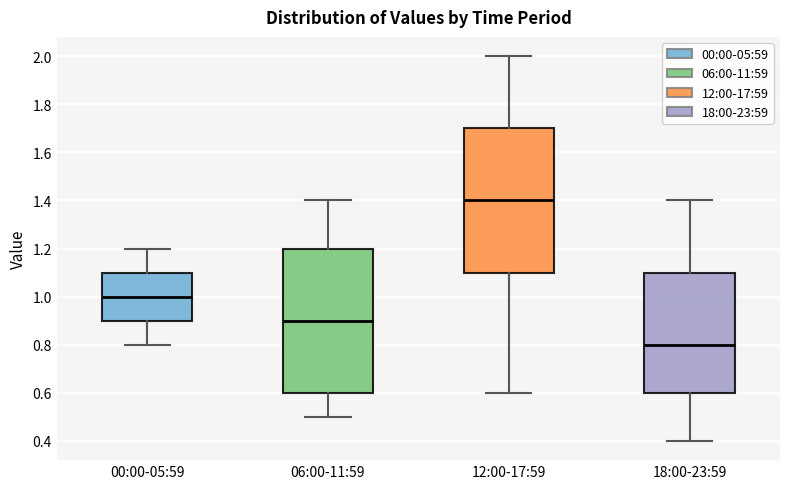

Where does the median line of the box for 06:00-11:59 sit on the y-axis? The values are not printed on the chart, so give them approximately, as read against the axis.

0.9